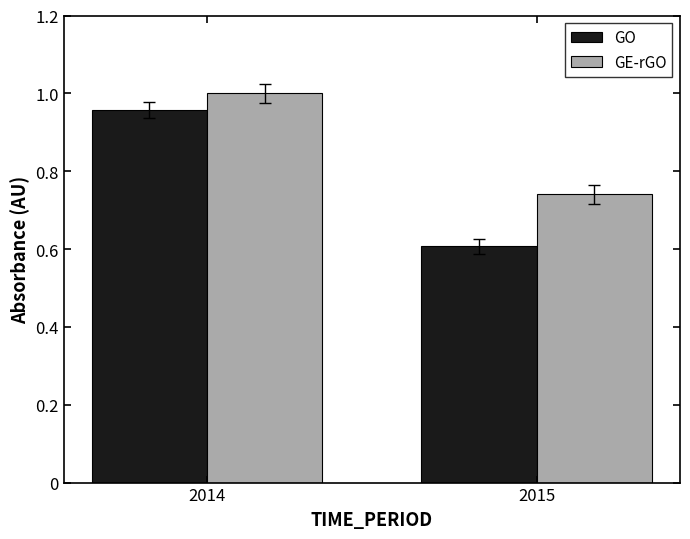

What is the smallest value displayed?

0.6